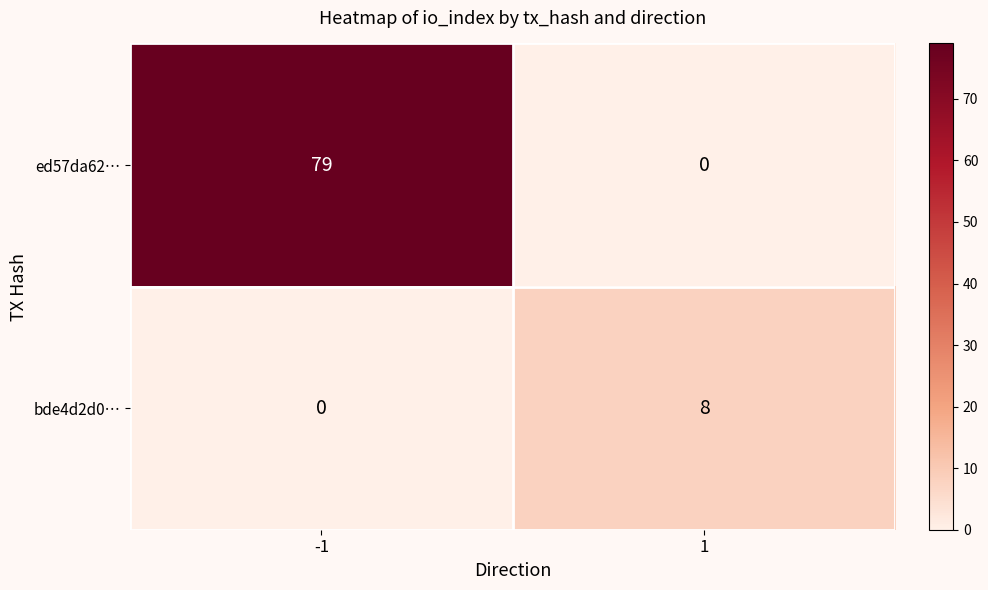

What is the greatest value displayed?

79